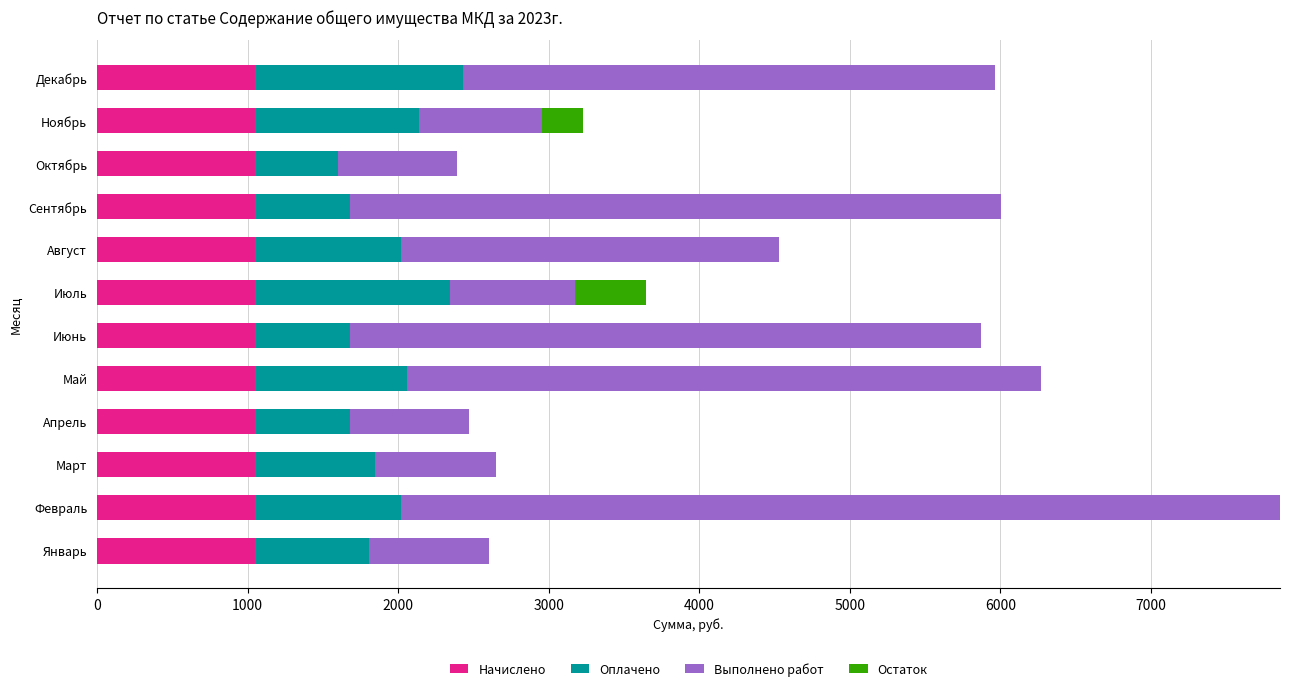

At which category is the sum across all series the highest?

Февраль